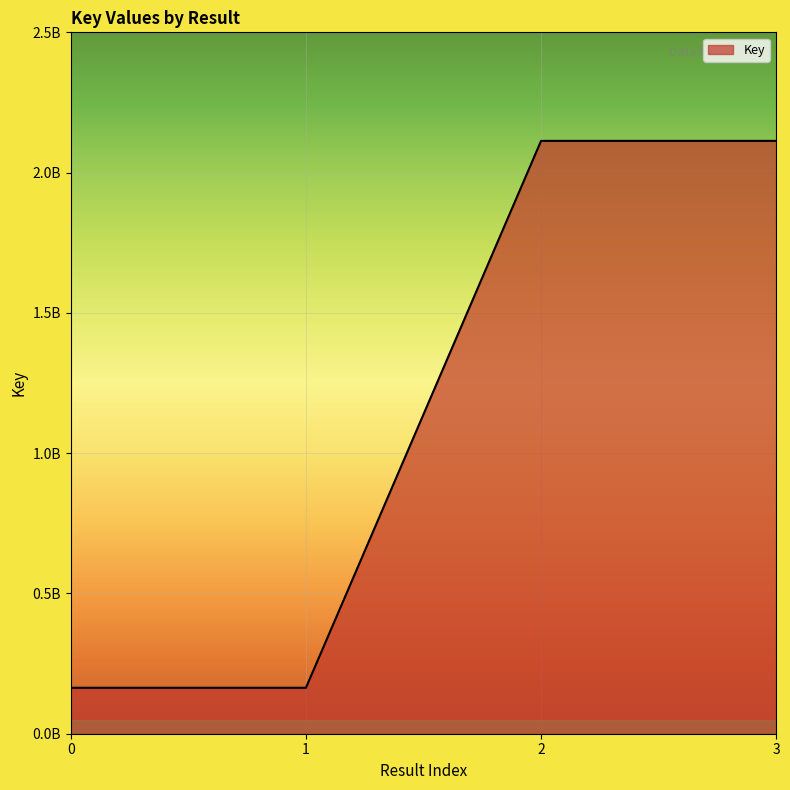

Does the chart display data point markers on the line(s)?

No